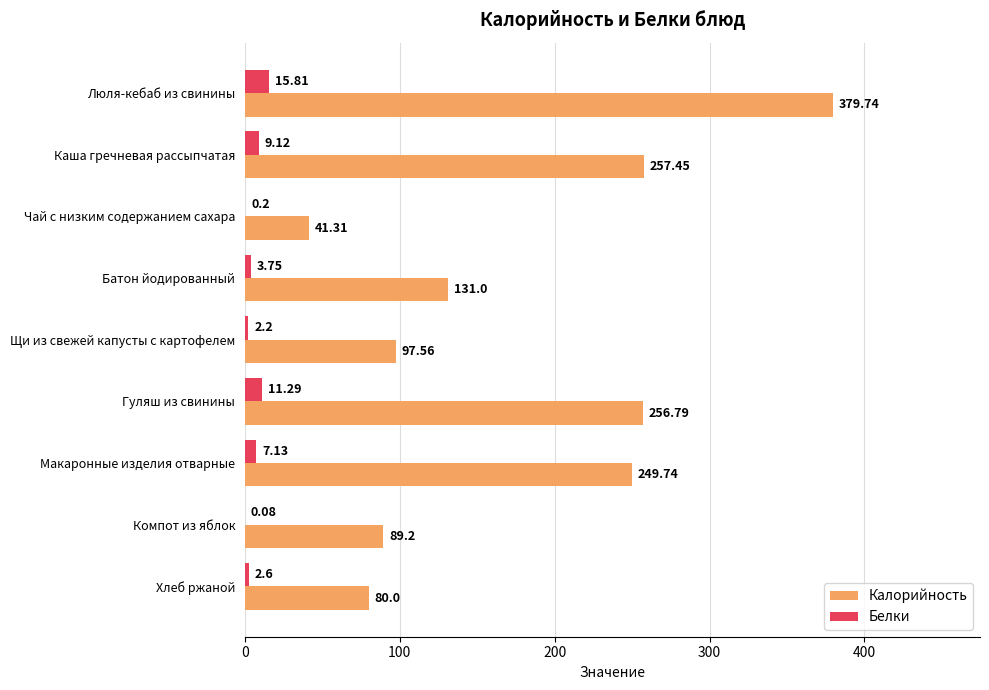

At which label does Белки reach its peak?

Люля-кебаб из свинины